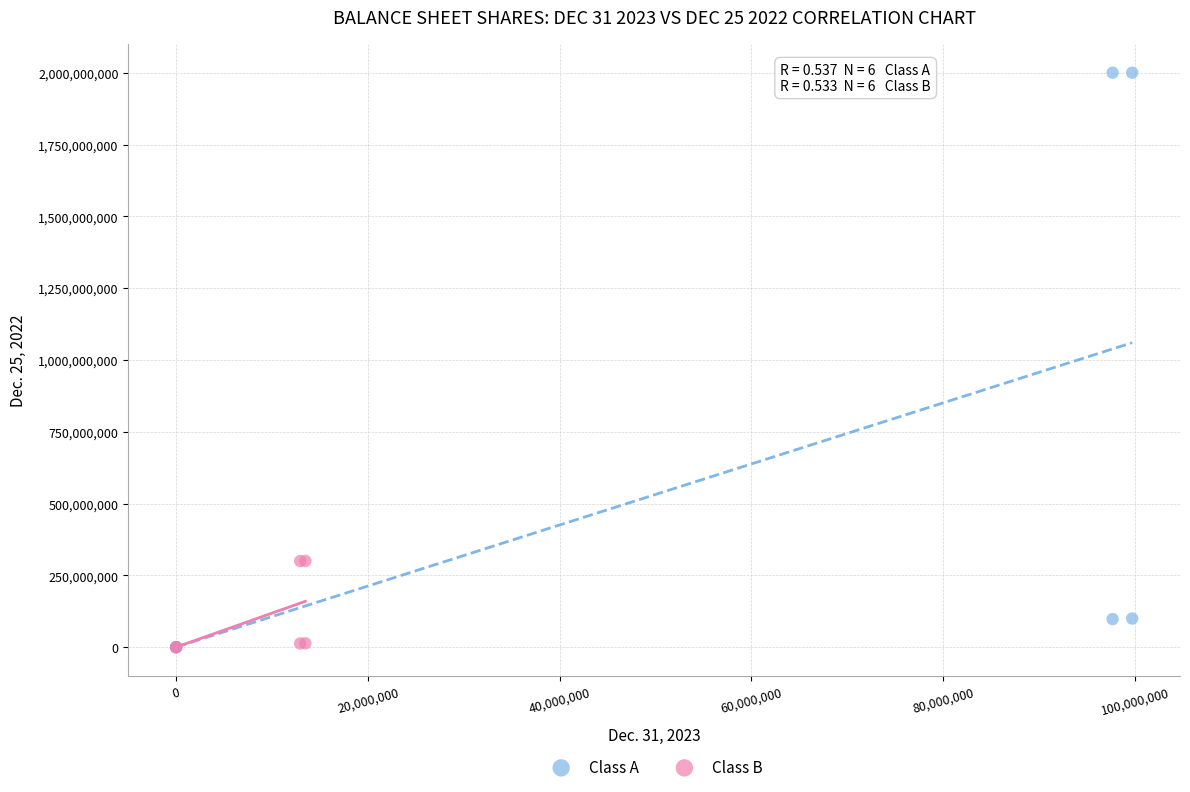

What are all the series names shown in the legend?

Class A, Class B